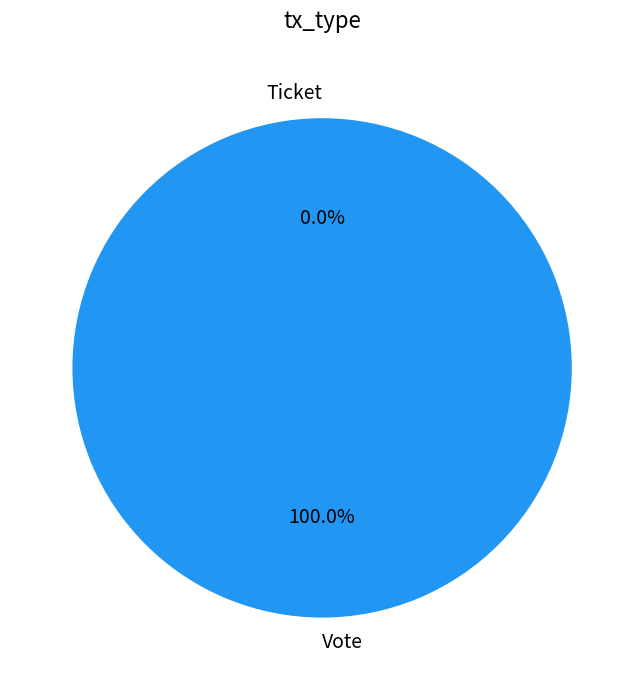

Is there any slice that represents more than half of the pie?

Yes